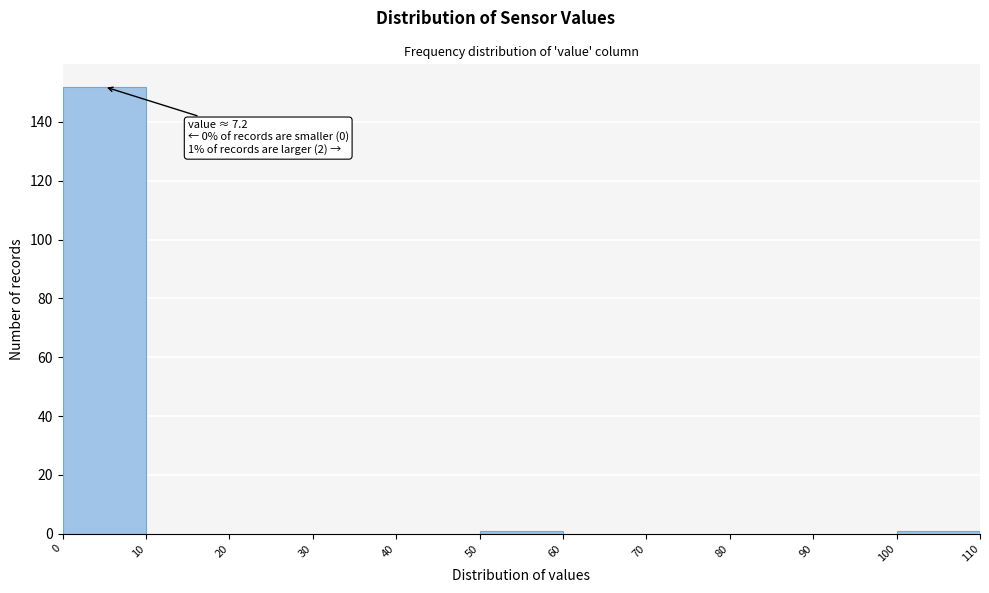

Over which range of the x-axis is the bar tallest?

0 to 10